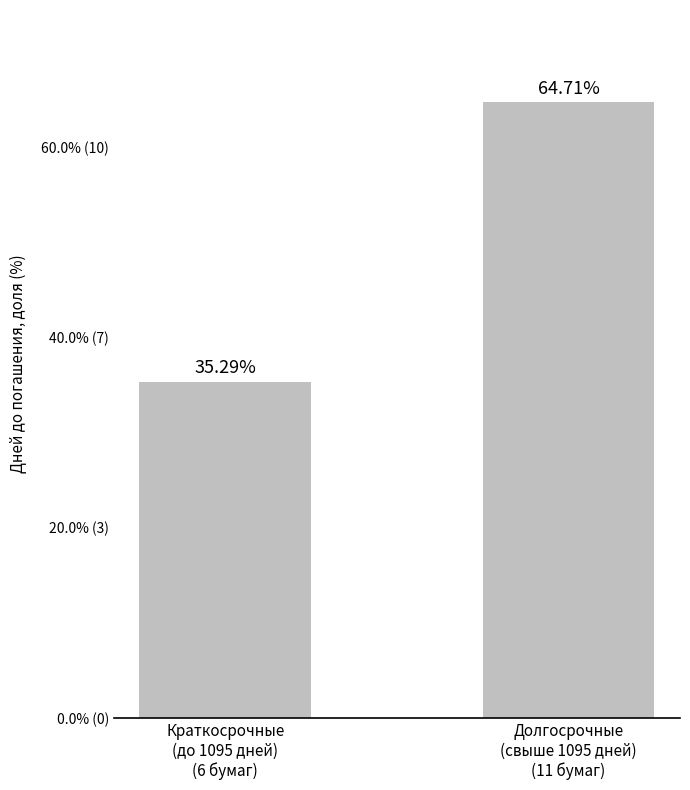

Are the bars horizontal?

No